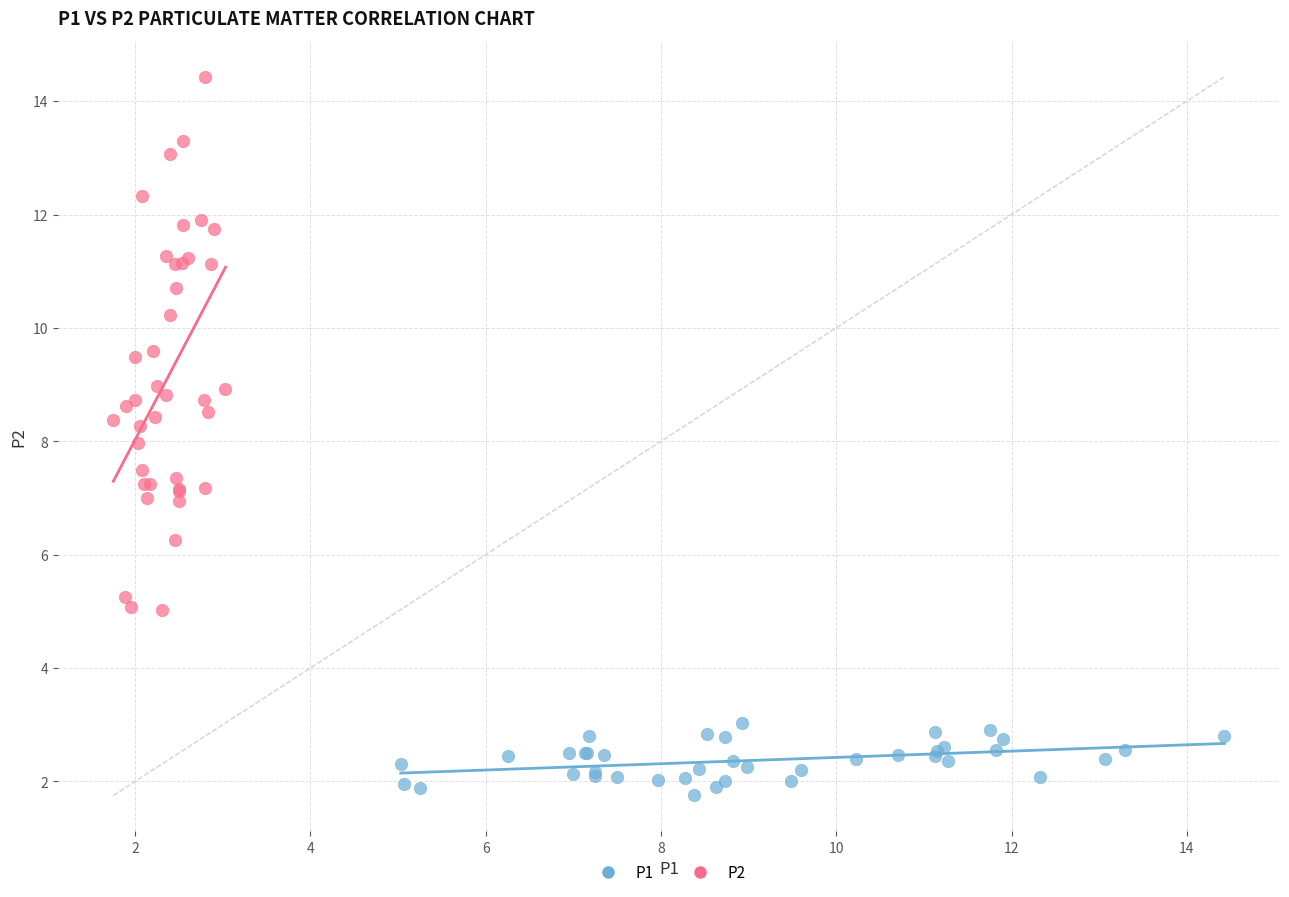

What are all the series names shown in the legend?

P1, P2